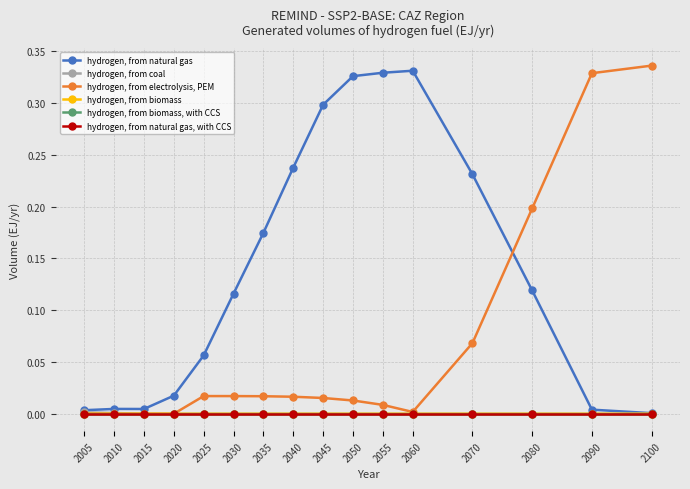

Which series has the largest total across all categories?

hydrogen, from natural gas